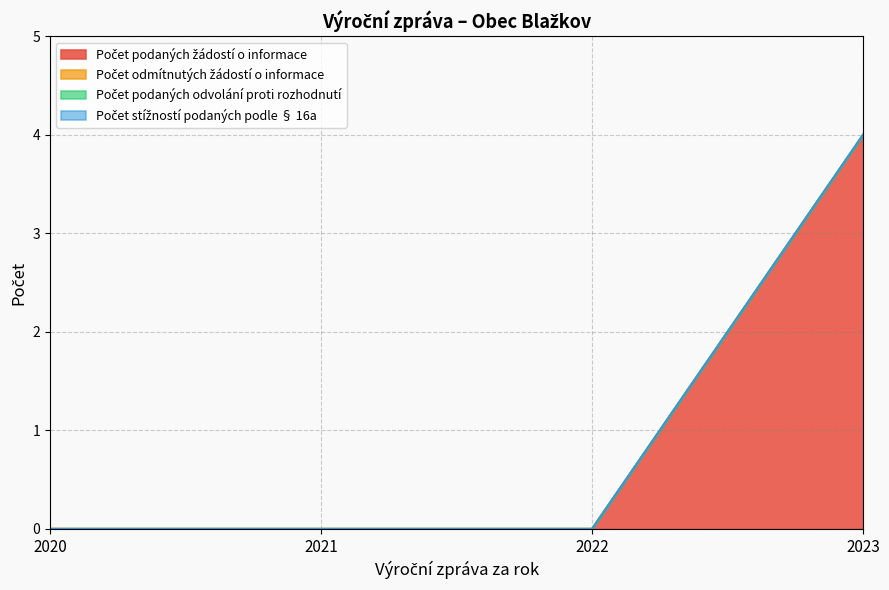

Where is Počet odmítnutých žádostí o informace nearest to the value 0?

2020